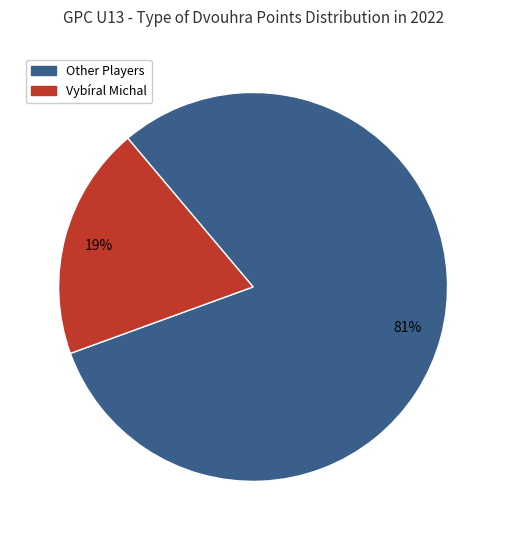

To the nearest percent, what is the average slice percentage?

50%